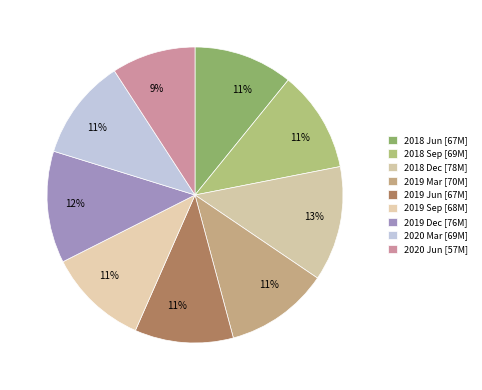

Do 2019 Dec and 2019 Sep together represent more than half of the pie?

No